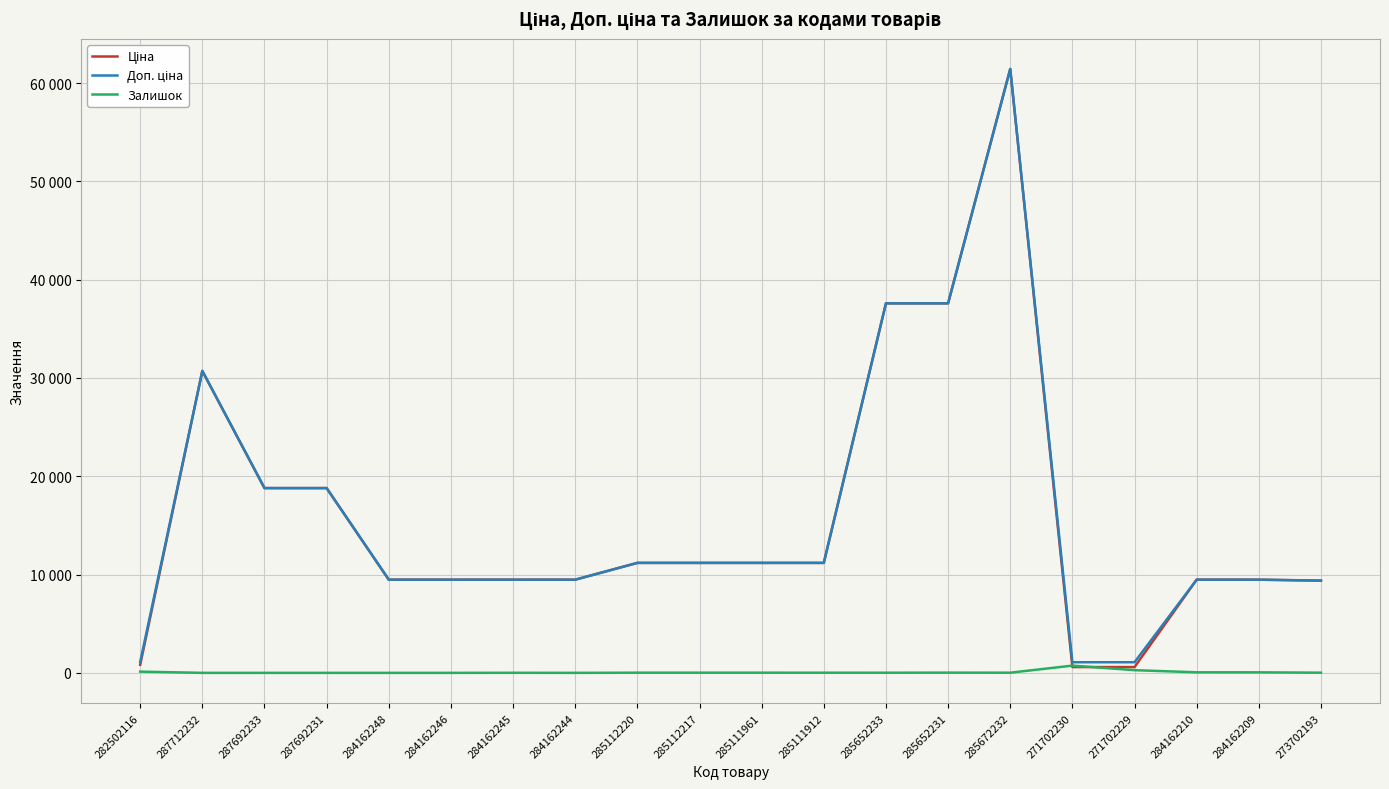

Does the chart have visible grid lines?

Yes